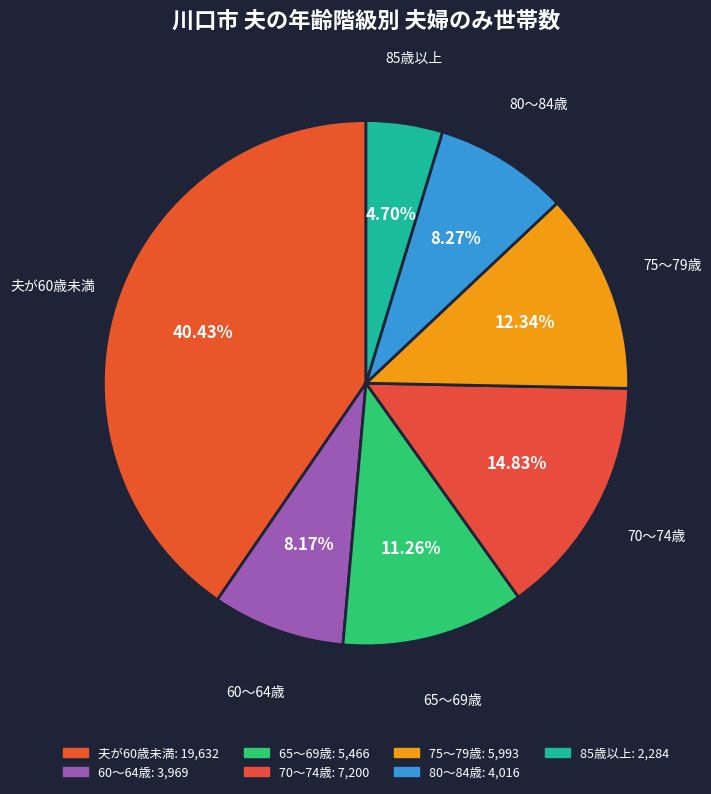

Approximately how many times larger is the value at 80～84歳 compared to 70～74歳?

0.6